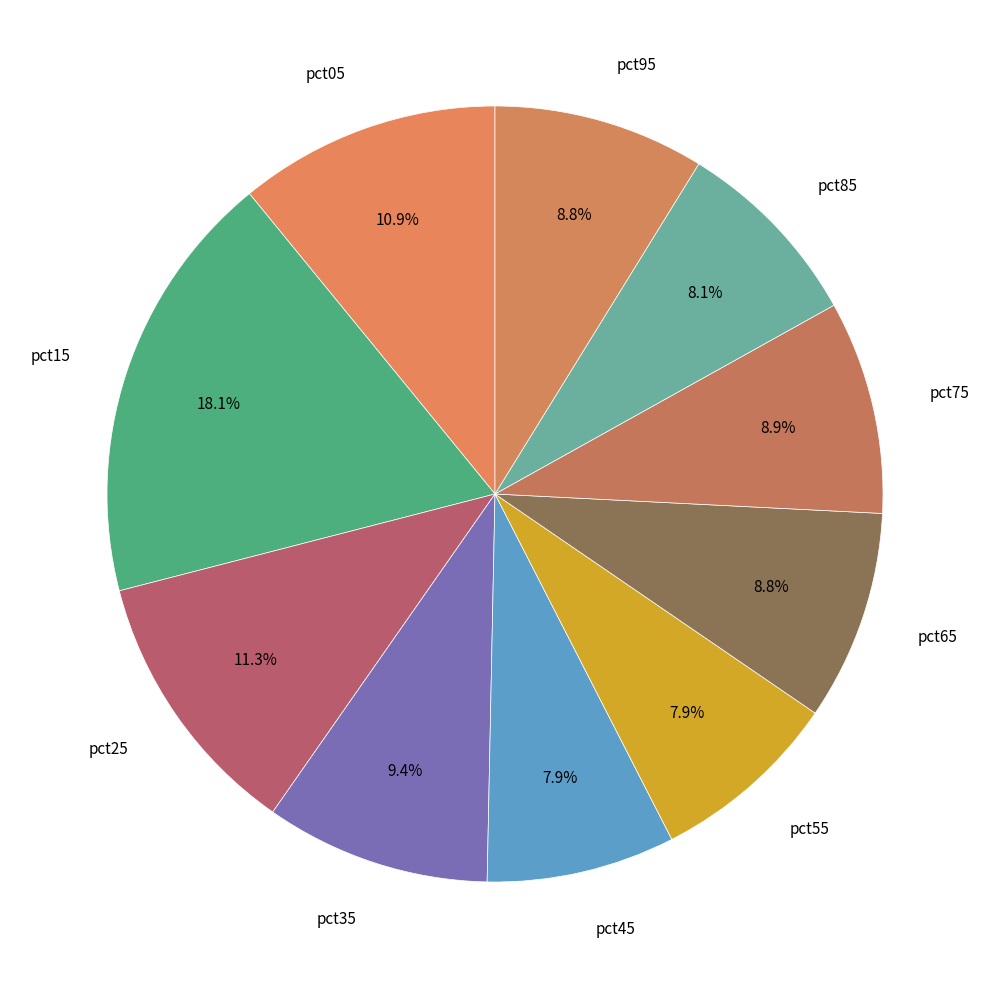

How many segments does this pie chart have?

10